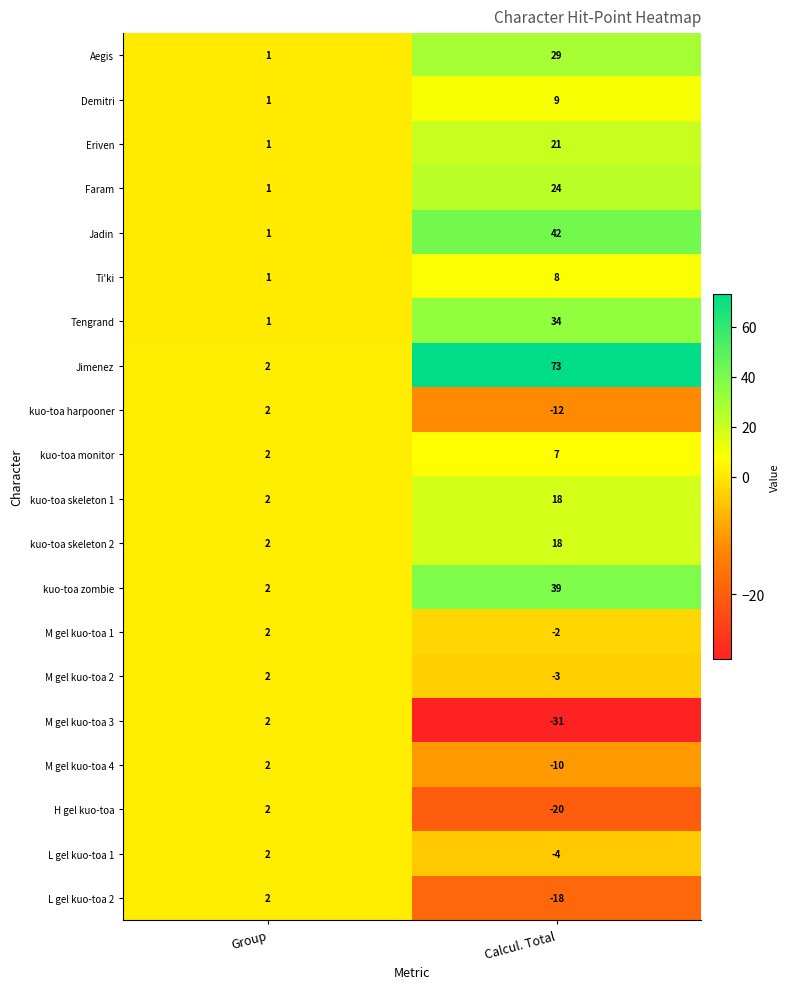

Which category has the lowest value across all series?

Calcul. Total